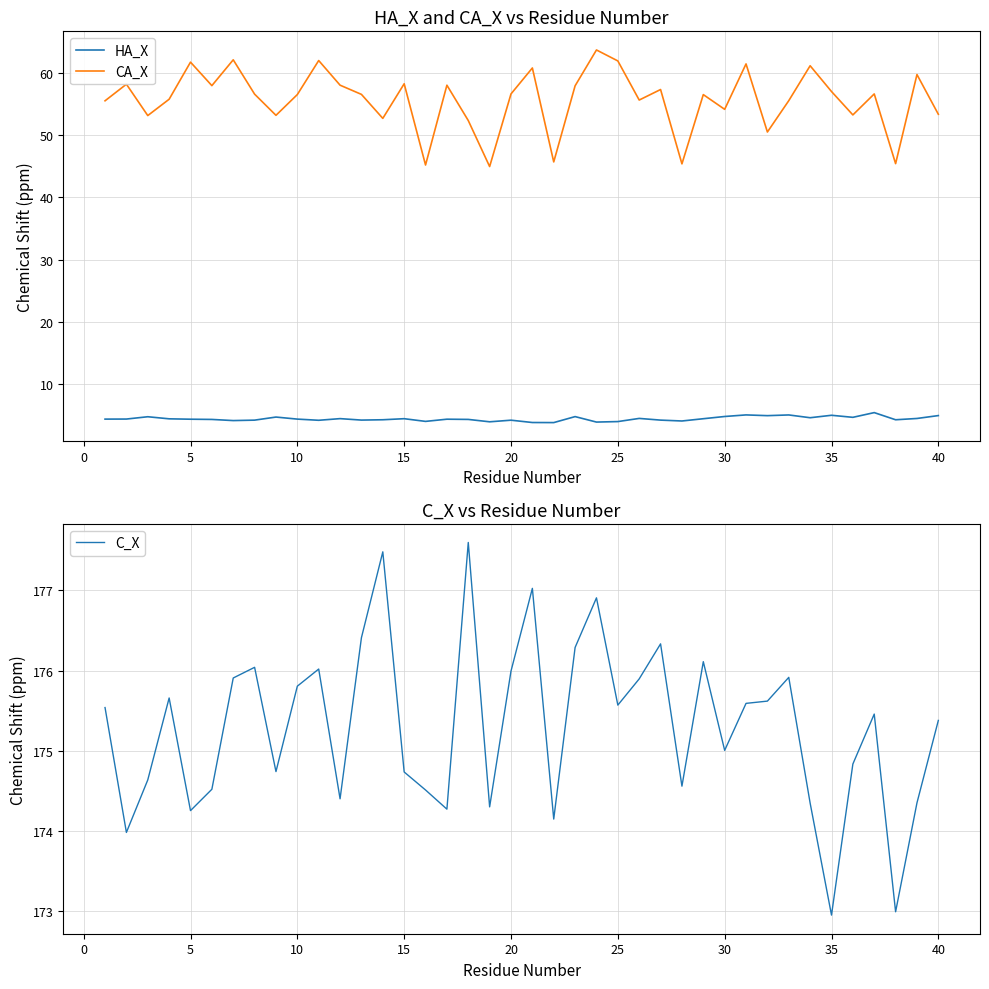

True or false: C_X and HA_X cross at least once.

False